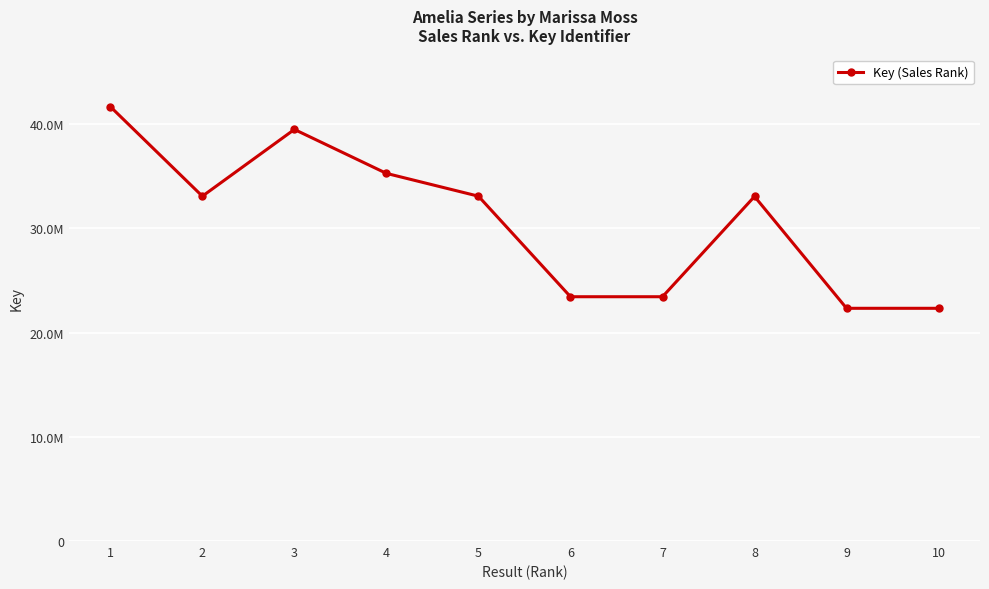

True or false: the data has more than 2 interior local peaks.

False